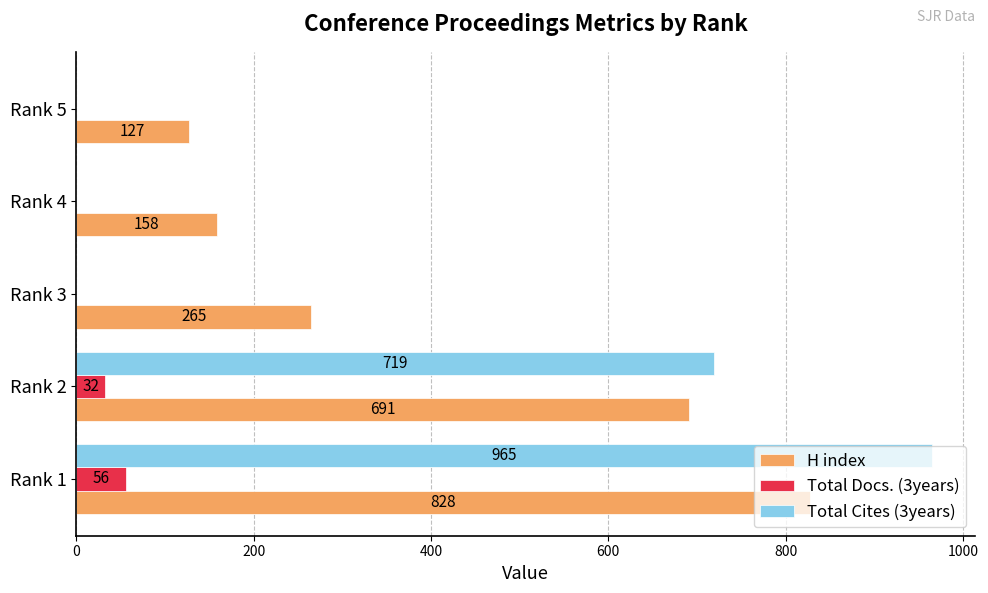

Between Rank 2 and Rank 5, which series saw the biggest shift?

Total Cites (3years)